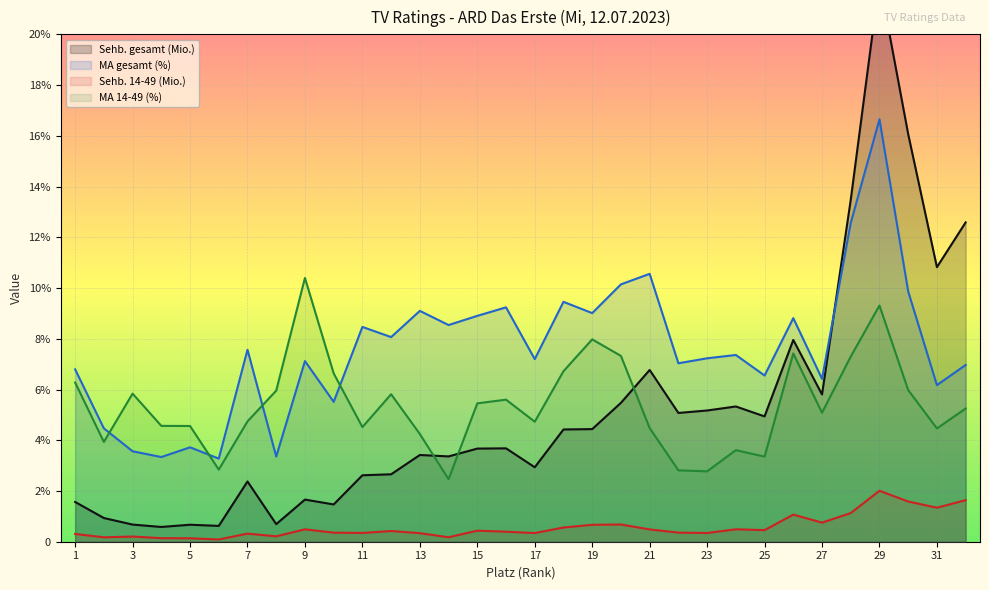

Rank the categories by MA gesamt (%) value from lowest to highest.

6, 4, 8, 3, 5, 2, 10, 31, 27, 25, 1, 32, 22, 9, 17, 23, 24, 7, 12, 11, 14, 26, 15, 19, 13, 16, 18, 30, 20, 21, 28, 29